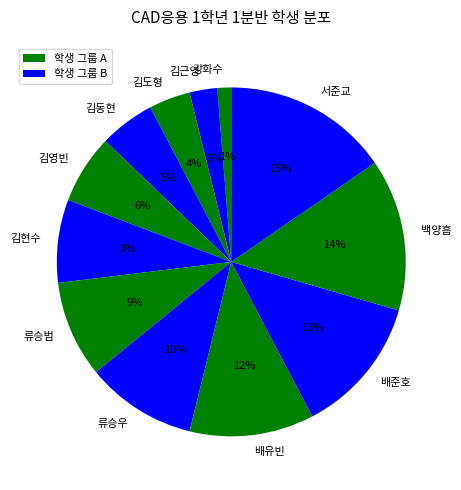

Is the sum of 류승범 and 김동현 greater than half?

No